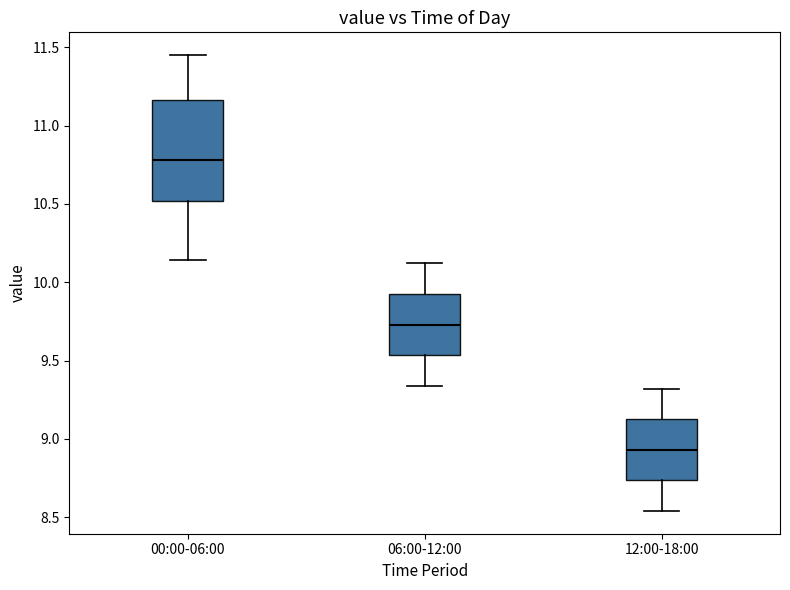

Where does the upper whisker of the box for 06:00-12:00 end on the y-axis? The values are not printed on the chart, so give them approximately, as read against the axis.

10.10